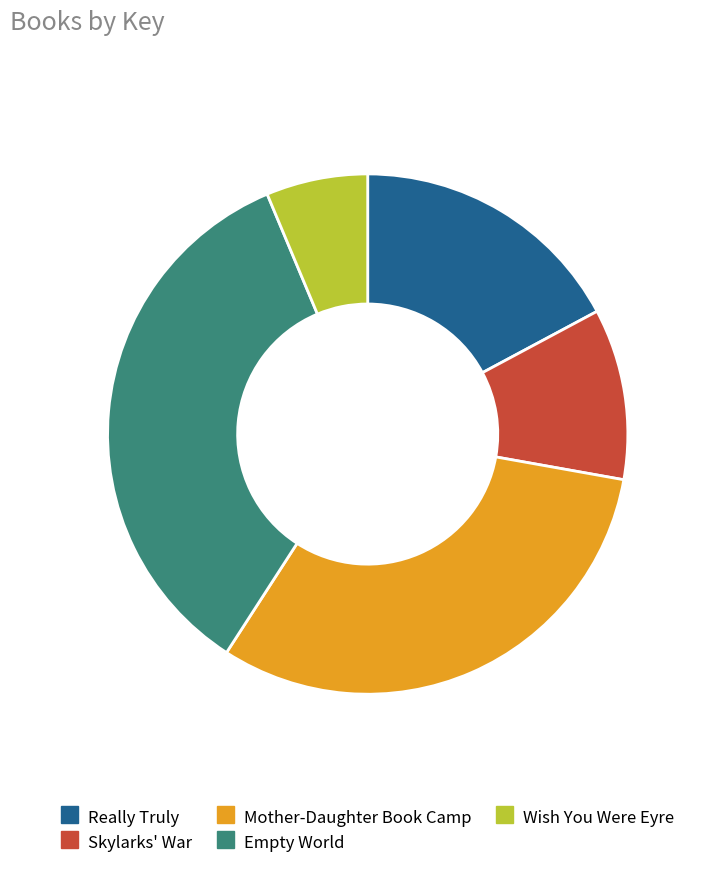

Which has a higher value, Wish You Were Eyre or Really Truly?

Really Truly